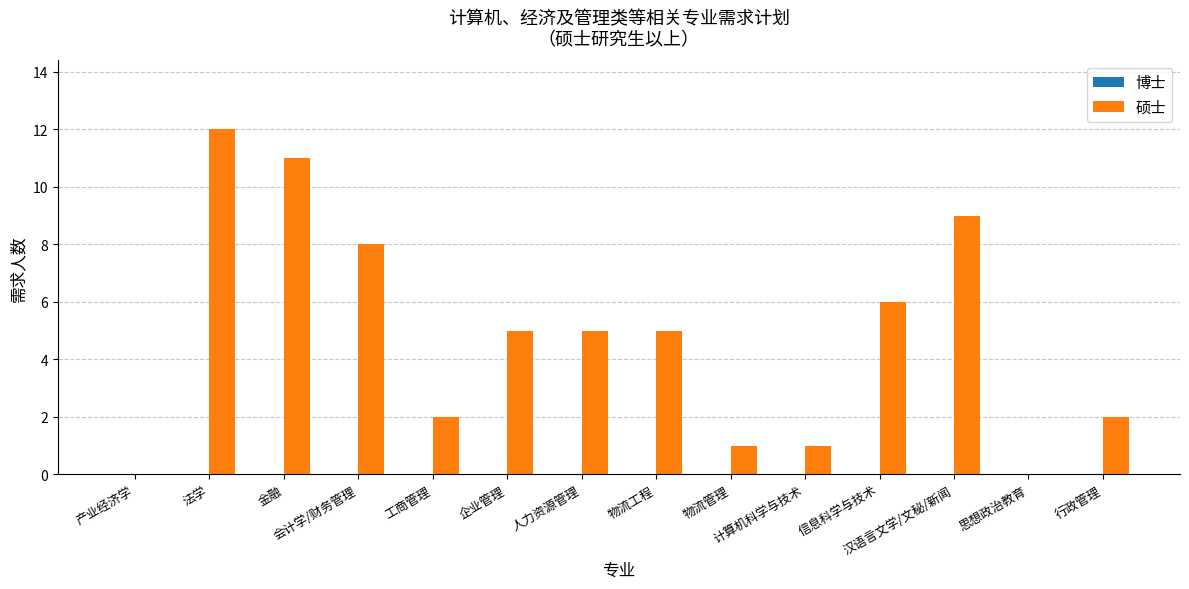

What is the sum of all values?

67